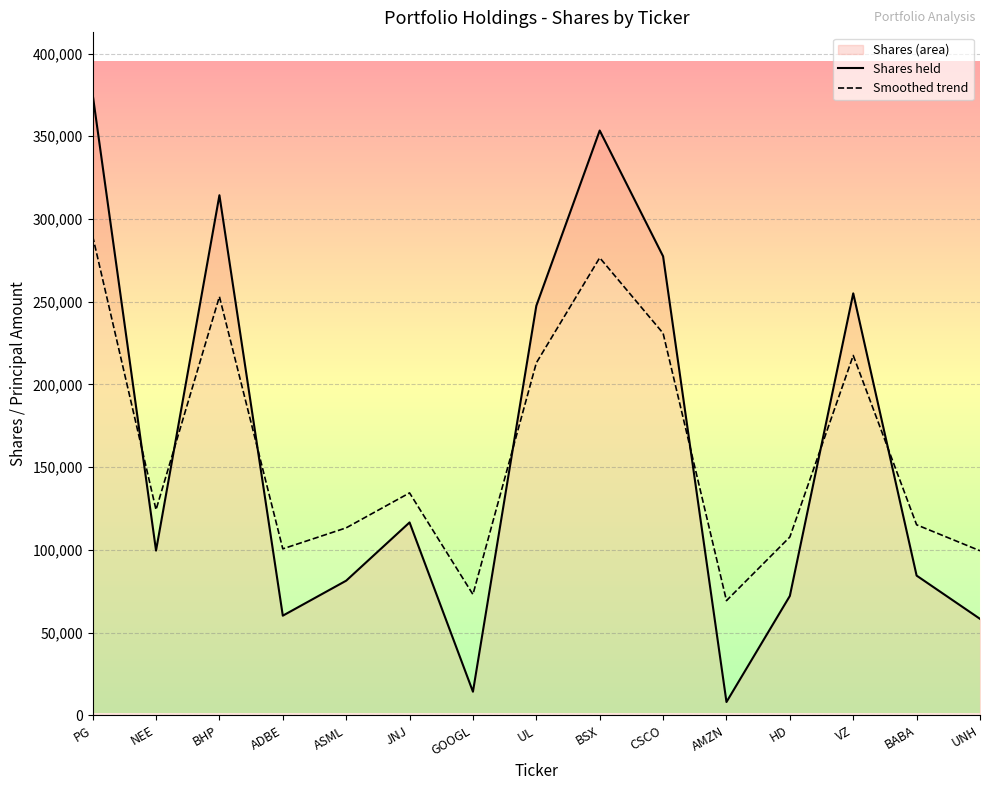

What are all the series names shown in the legend?

Shares held, Smoothed trend